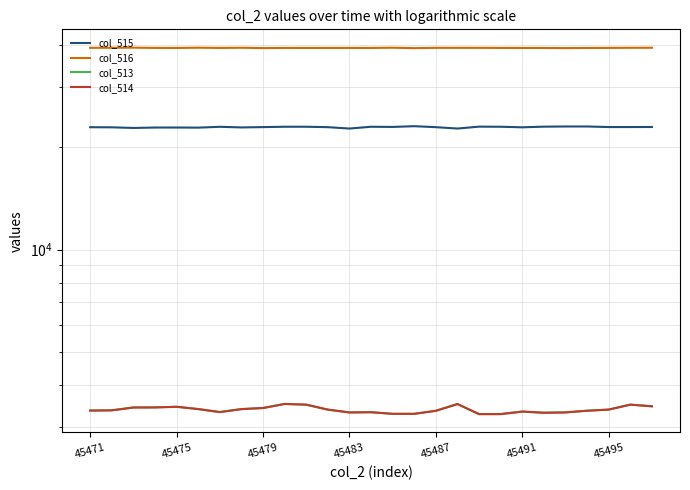

What is the highest value of the col_516 series?

39295